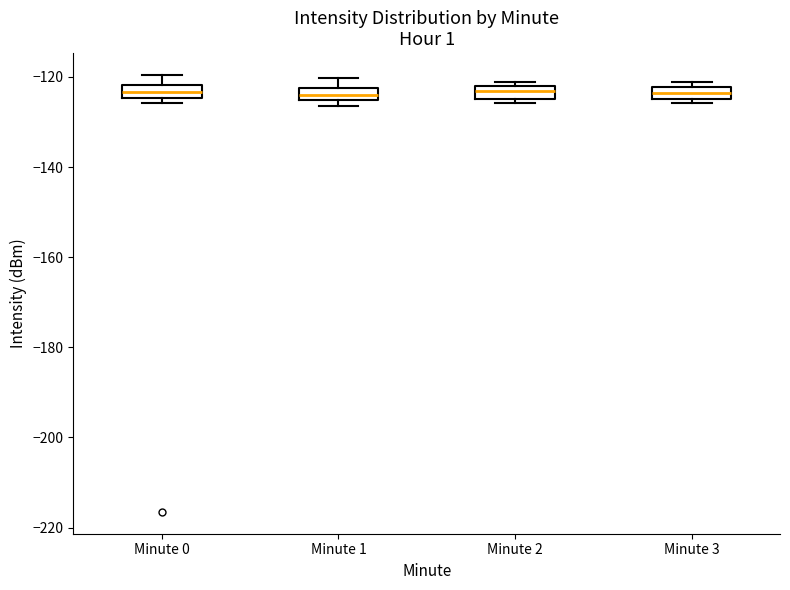

Where does the upper whisker of the box for Minute 1 end on the y-axis? The values are not printed on the chart, so give them approximately, as read against the axis.

-120